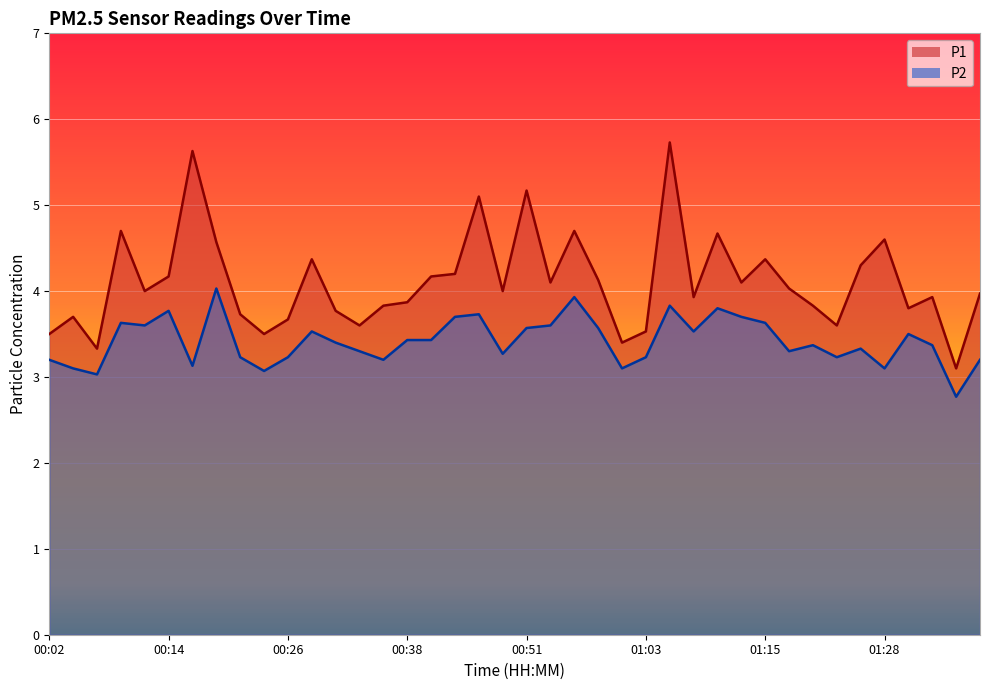

True or false: P1 has a value of 4.1 at 00:58.

True